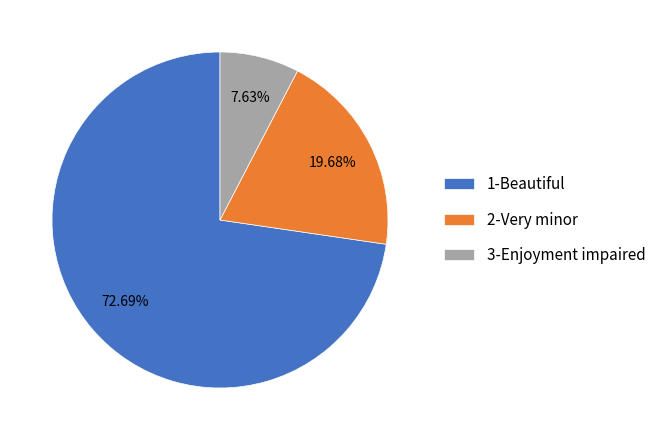

Is 1-Beautiful the majority of the pie?

Yes